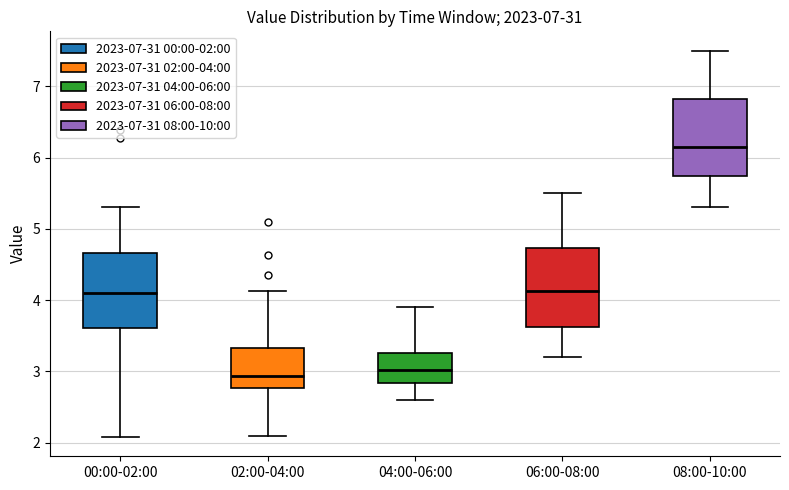

Which box's median line is the highest?

08:00-10:00